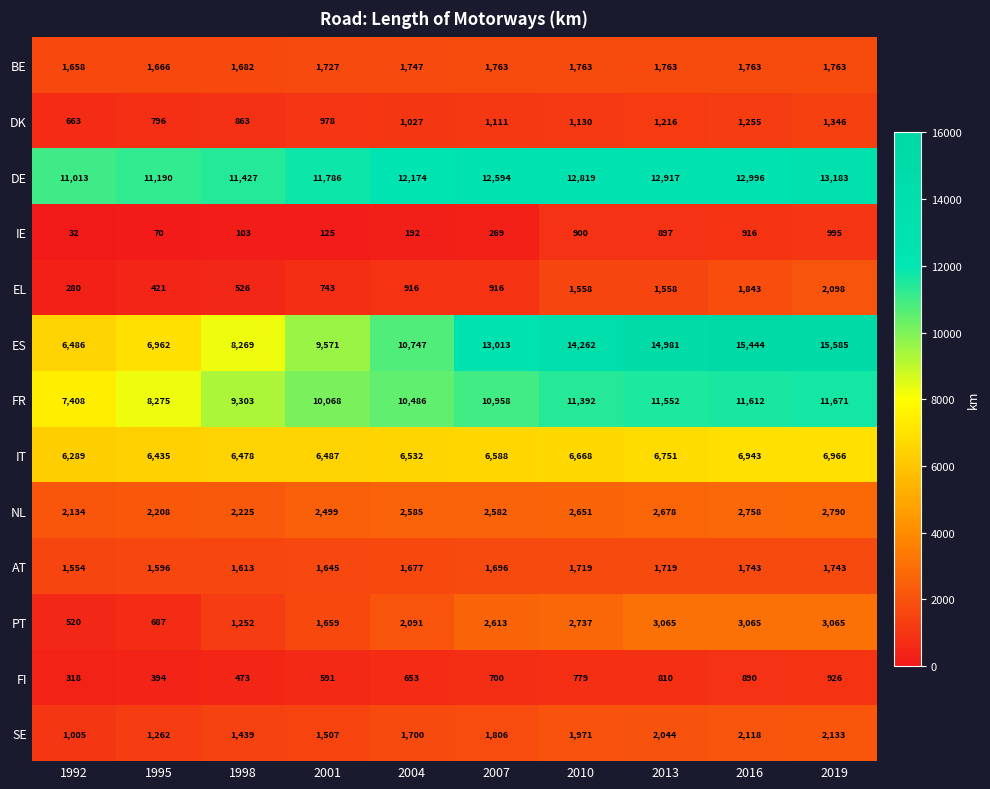

Which series has the largest total across all categories?

DE